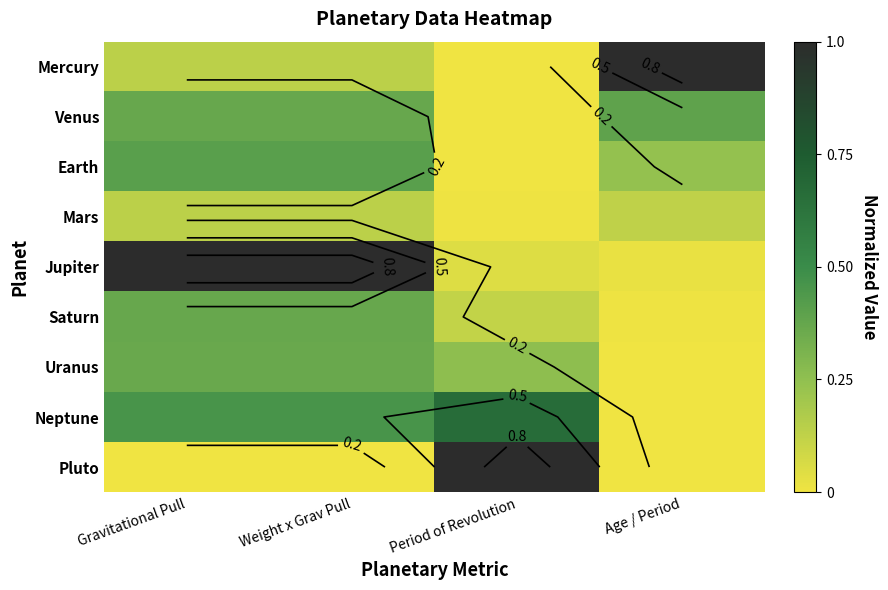

Where is Pluto nearest to the value 0?

Gravitational Pull